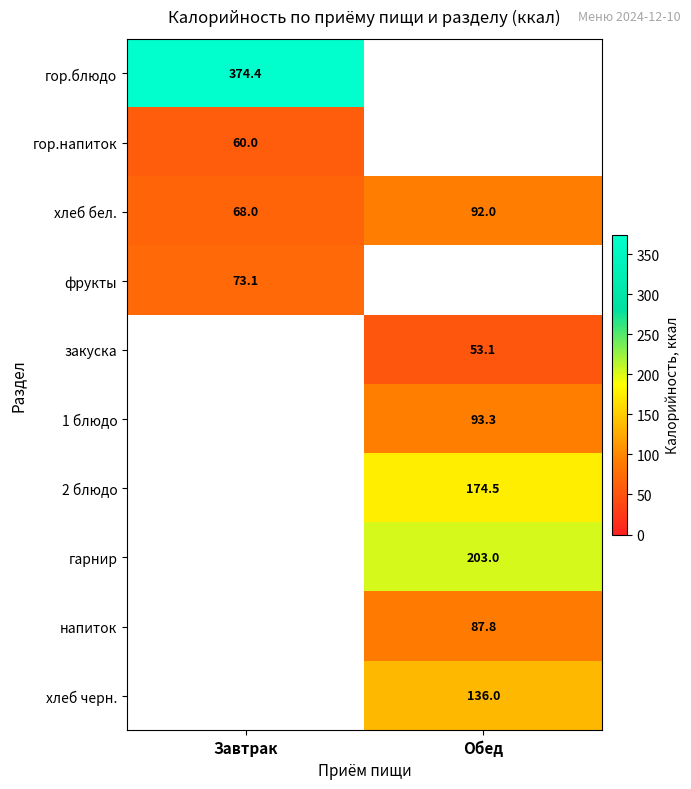

True or false: хлеб бел. has a value of 68.0 at Завтрак.

True